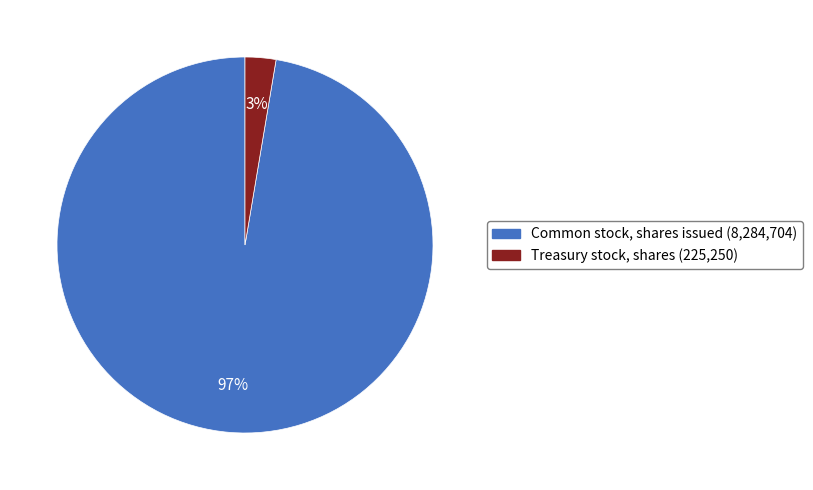

Which slice is the largest?

Common stock, shares issued